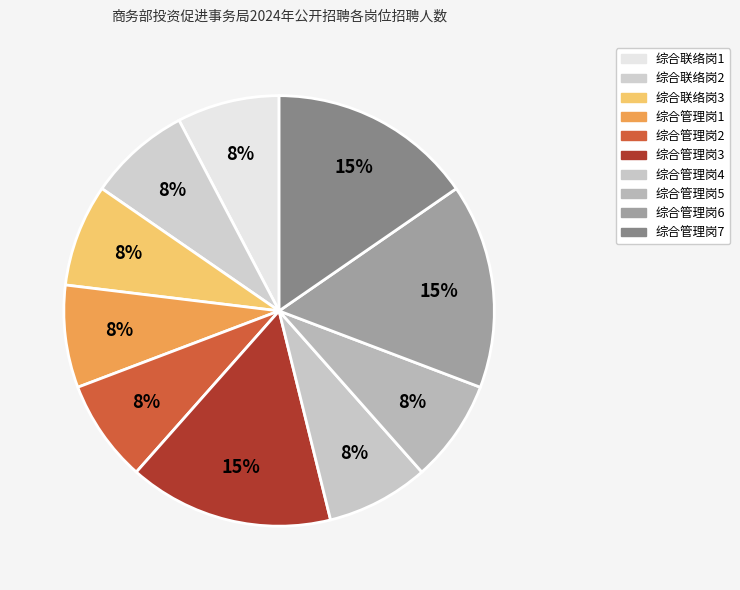

Approximately how many times larger is the value at 综合管理岗2 compared to 综合联络岗1?

1.0